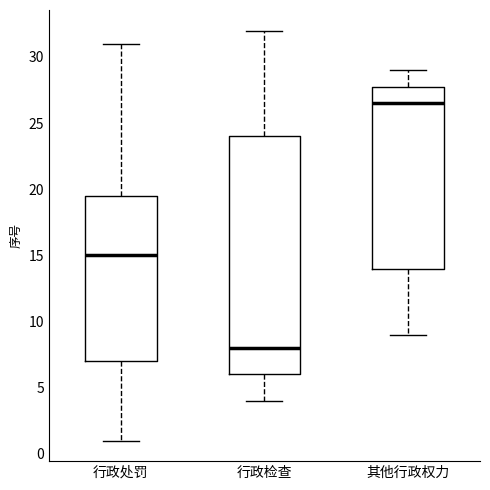

Reading left to right, transcribe this box plot: for each box, give where its median line is, the range the box spans, and where its two whiskers end, as read against the y-axis. The values are not printed on the chart, so give them approximately, as read against the axis.

行政处罚: median 15.0, box 7.0 to 19.5, whiskers 1.0 to 31.0
行政检查: median 8.0, box 6.0 to 24.0, whiskers 4.0 to 32.0
其他行政权力: median 26.5, box 14.0 to 28.0, whiskers 9.0 to 29.0